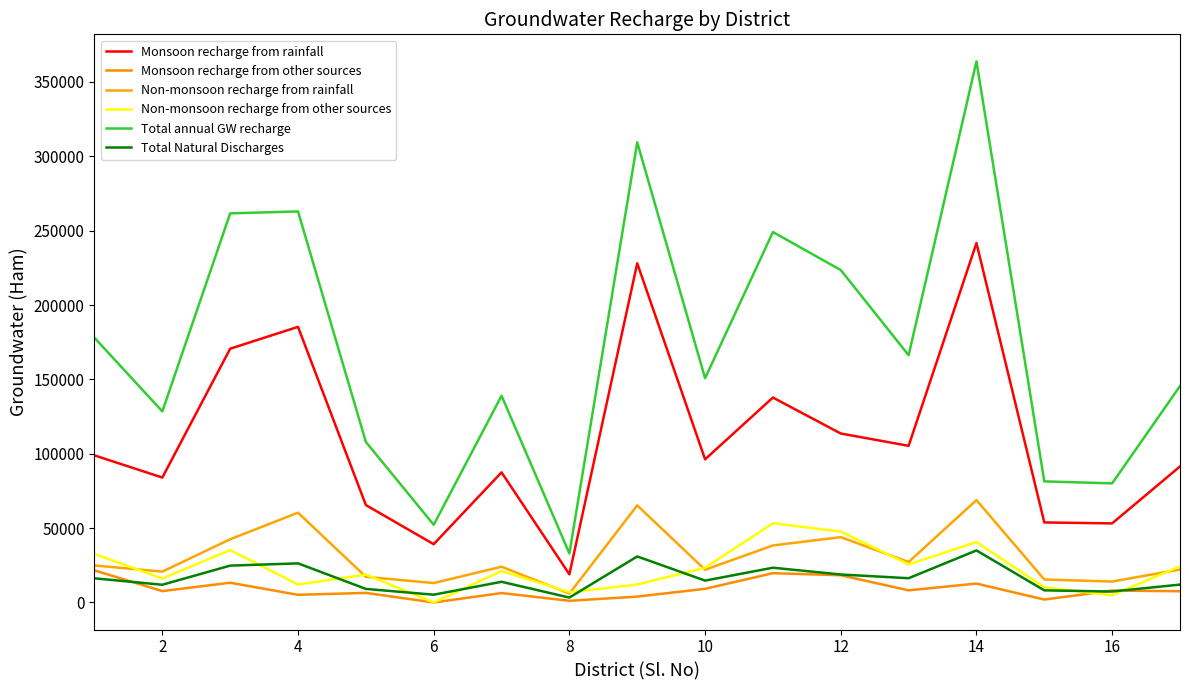

What is the value of the Monsoon recharge from other sources point at the 3rd from the left?

13283.4